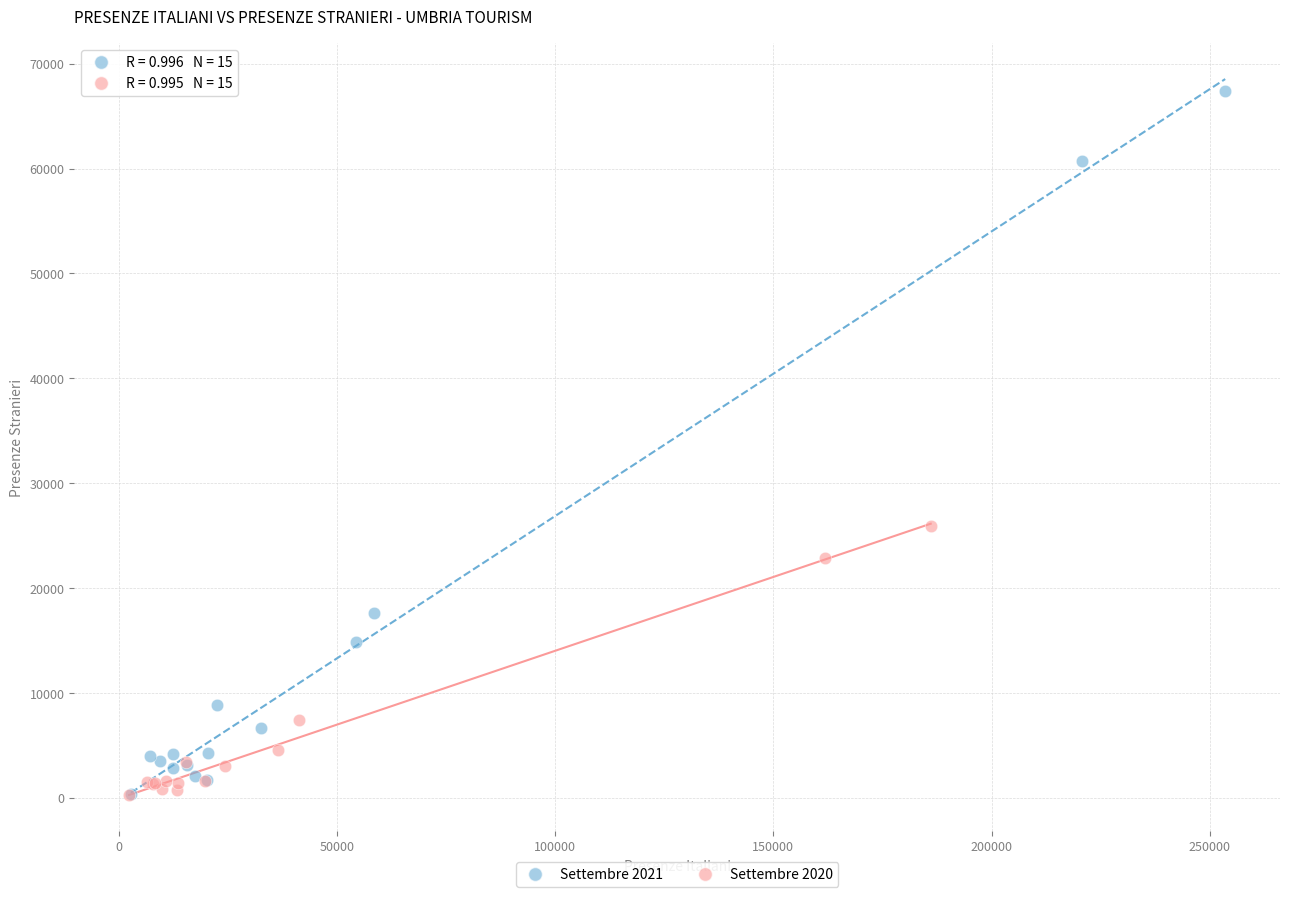

What are all the series names shown in the legend?

Settembre 2021, Settembre 2020